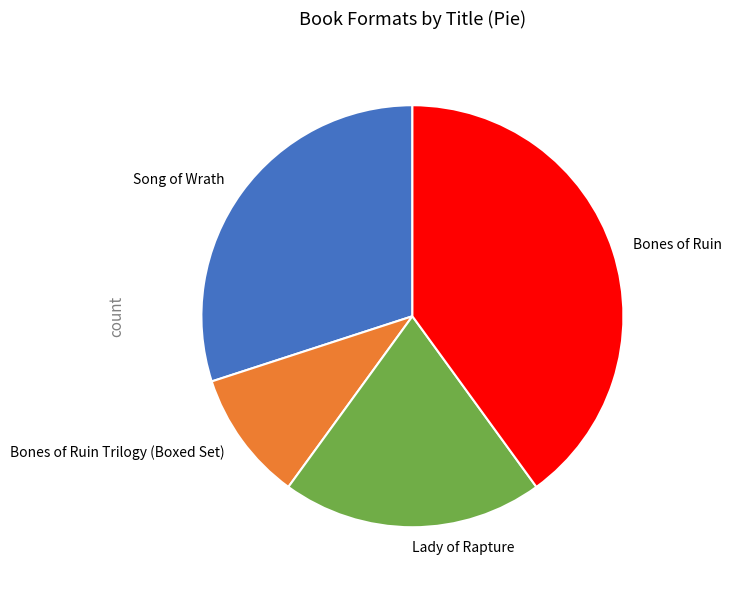

Approximately how many times larger is the value at Bones of Ruin compared to Song of Wrath?

1.3